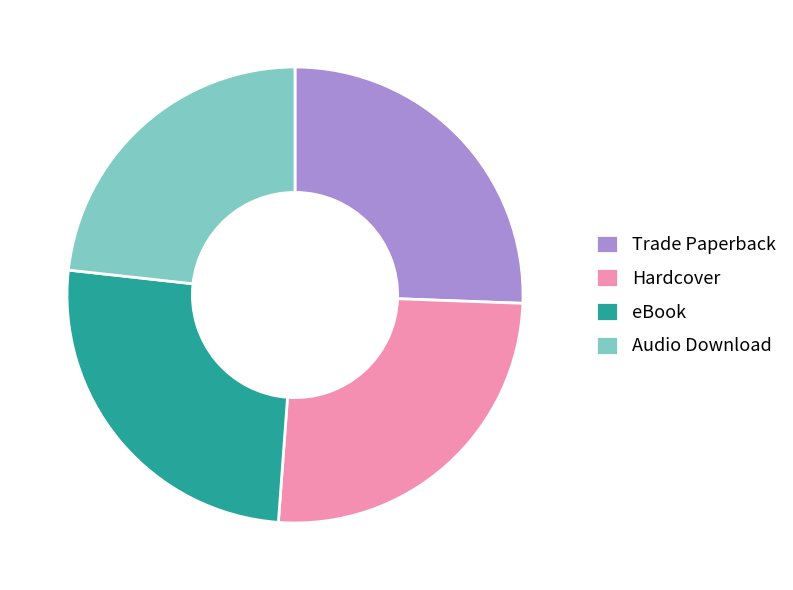

Is the sum of eBook and Hardcover greater than half?

Yes